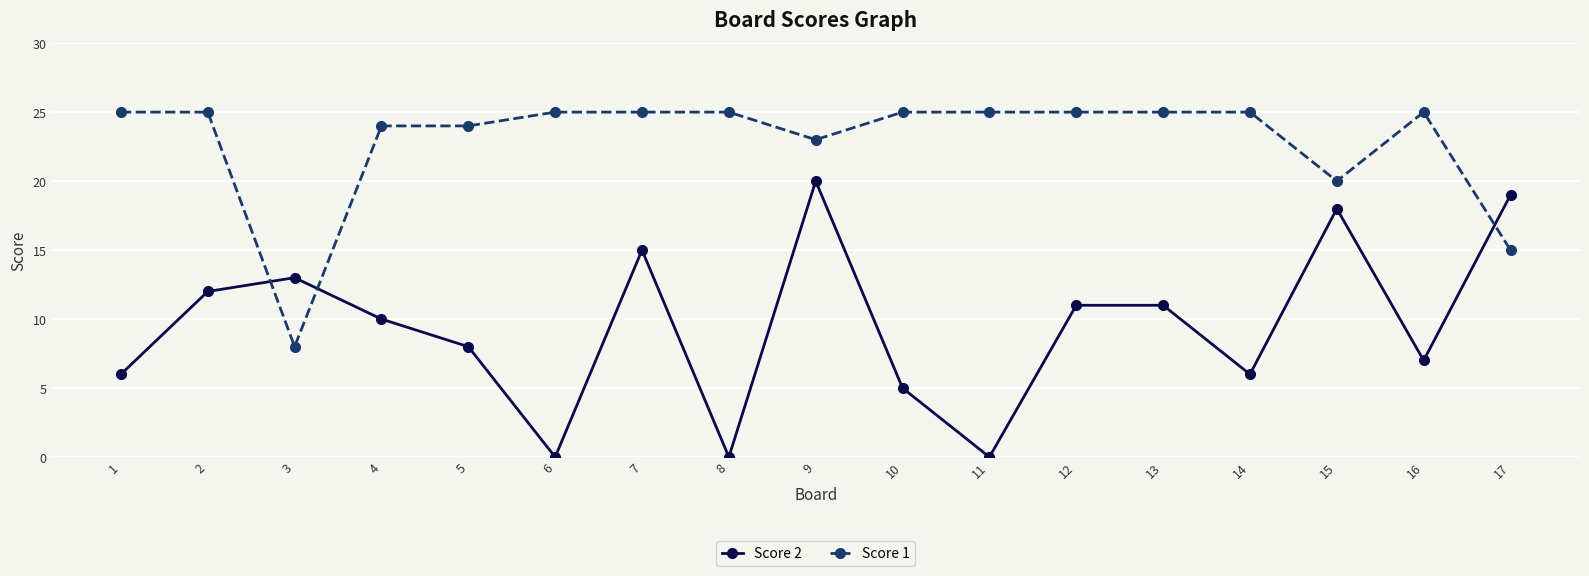

Reading right to left, transcribe all the data shown in this chart.

Score 2: 19	7	18	6	11	11	0	5	20	0	15	0	8	10	13	12	6
Score 1: 15	25	20	25	25	25	25	25	23	25	25	25	24	24	8	25	25